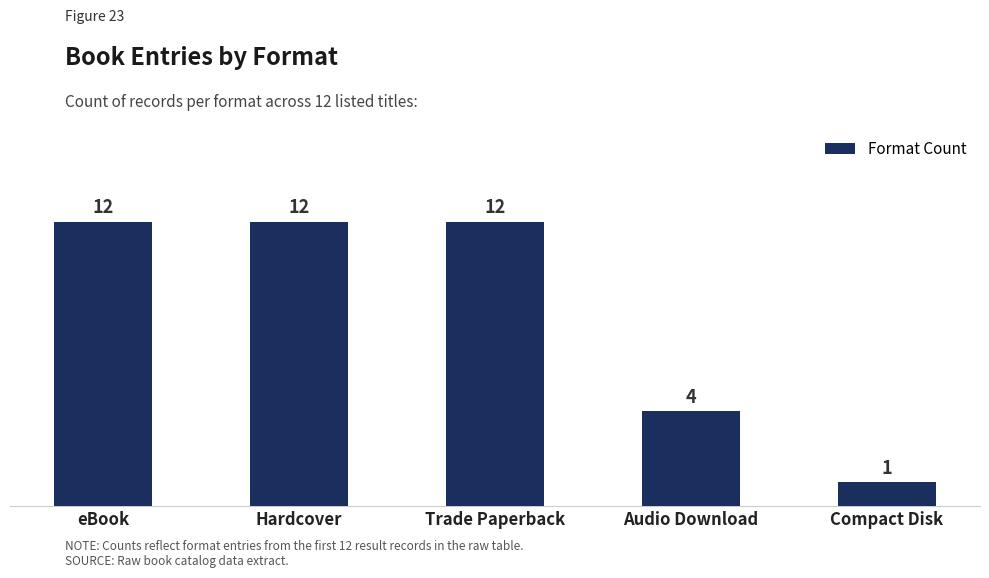

The chart shows a value of 21 at Trade Paperback. True or false?

False